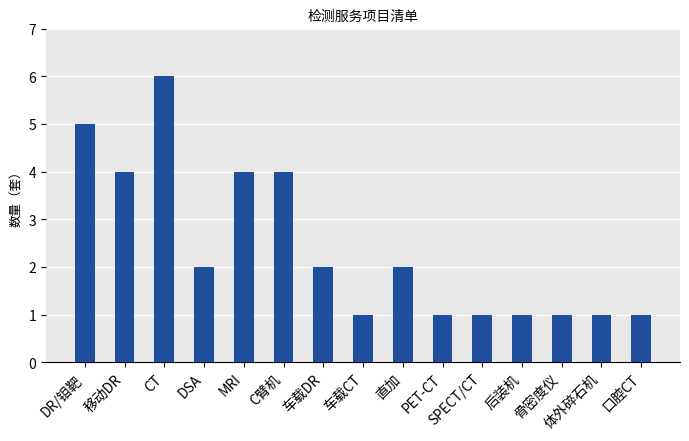

How many data points are less than 2?

7